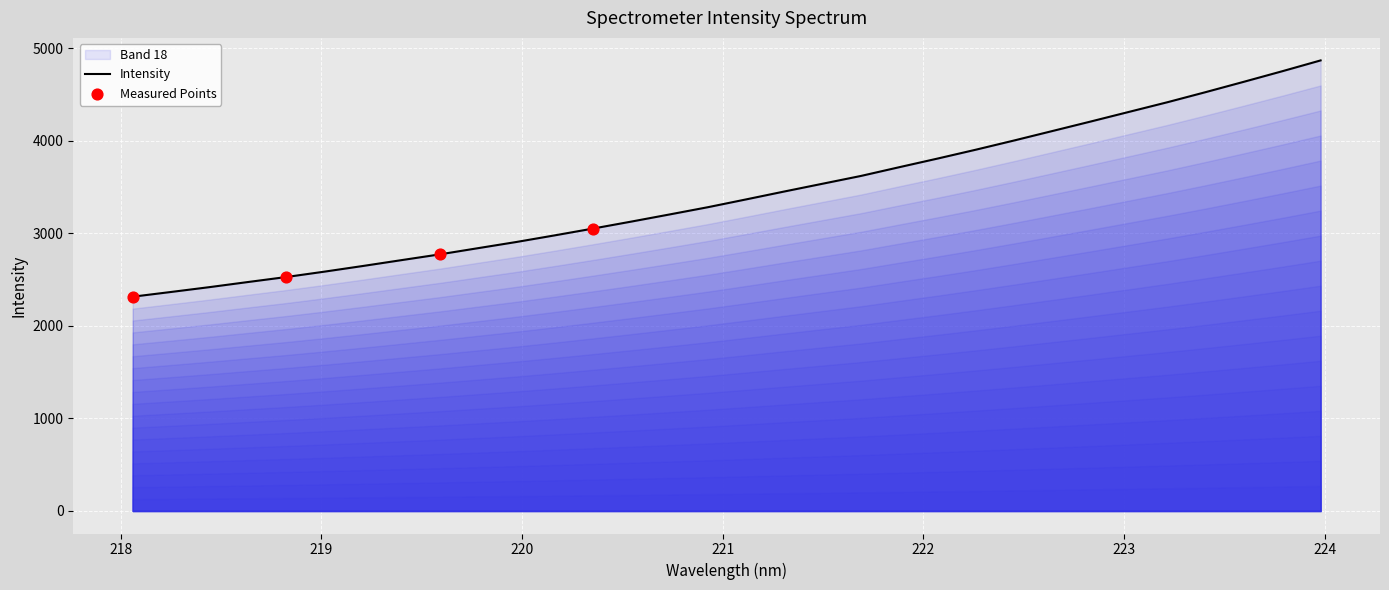

What is the difference between the maximum and minimum values?

2553.5